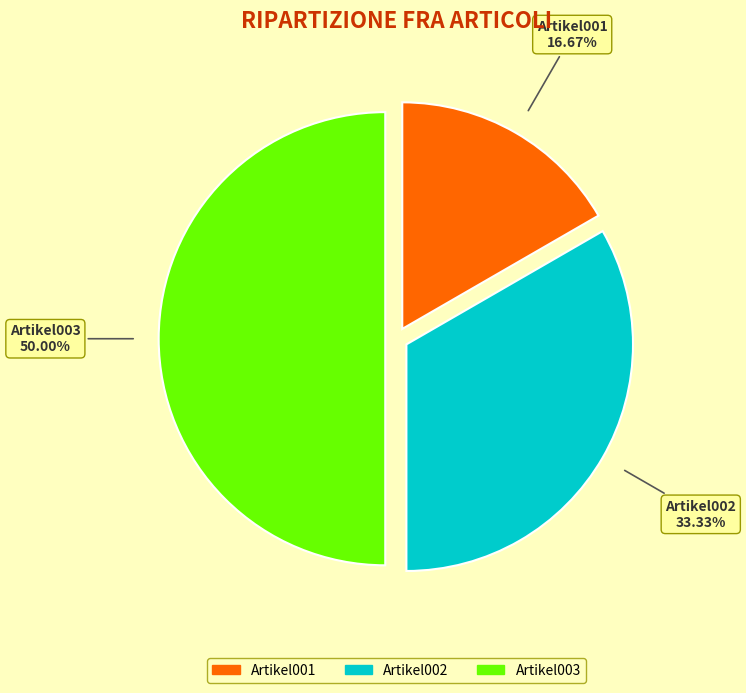

Between Artikel002 and Artikel001, which is larger?

Artikel002